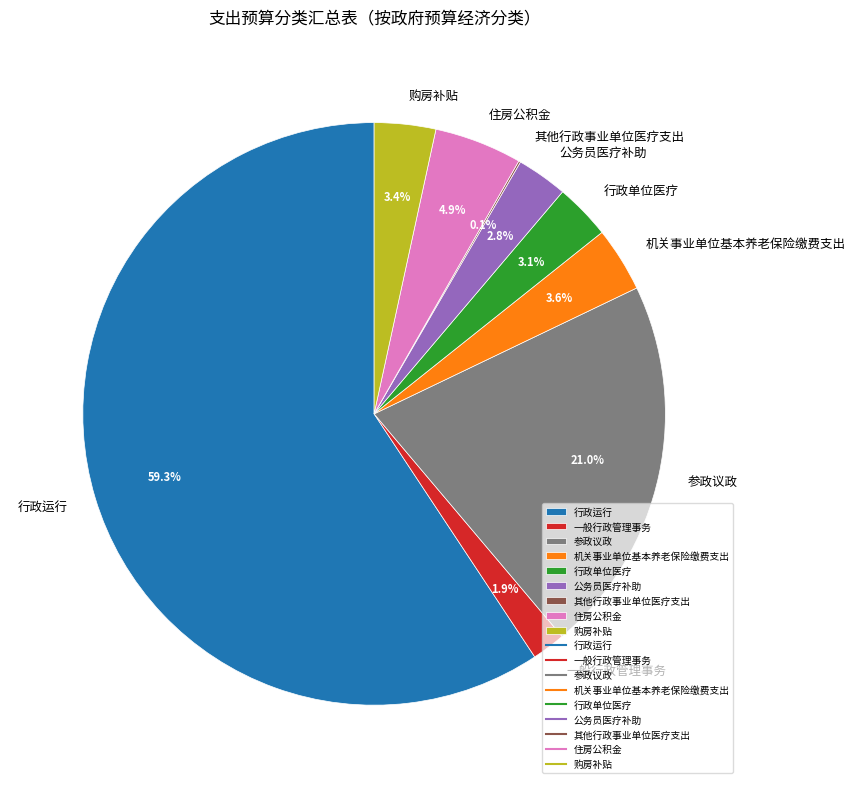

To the nearest percent, what portion does 住房公积金 represent?

5%